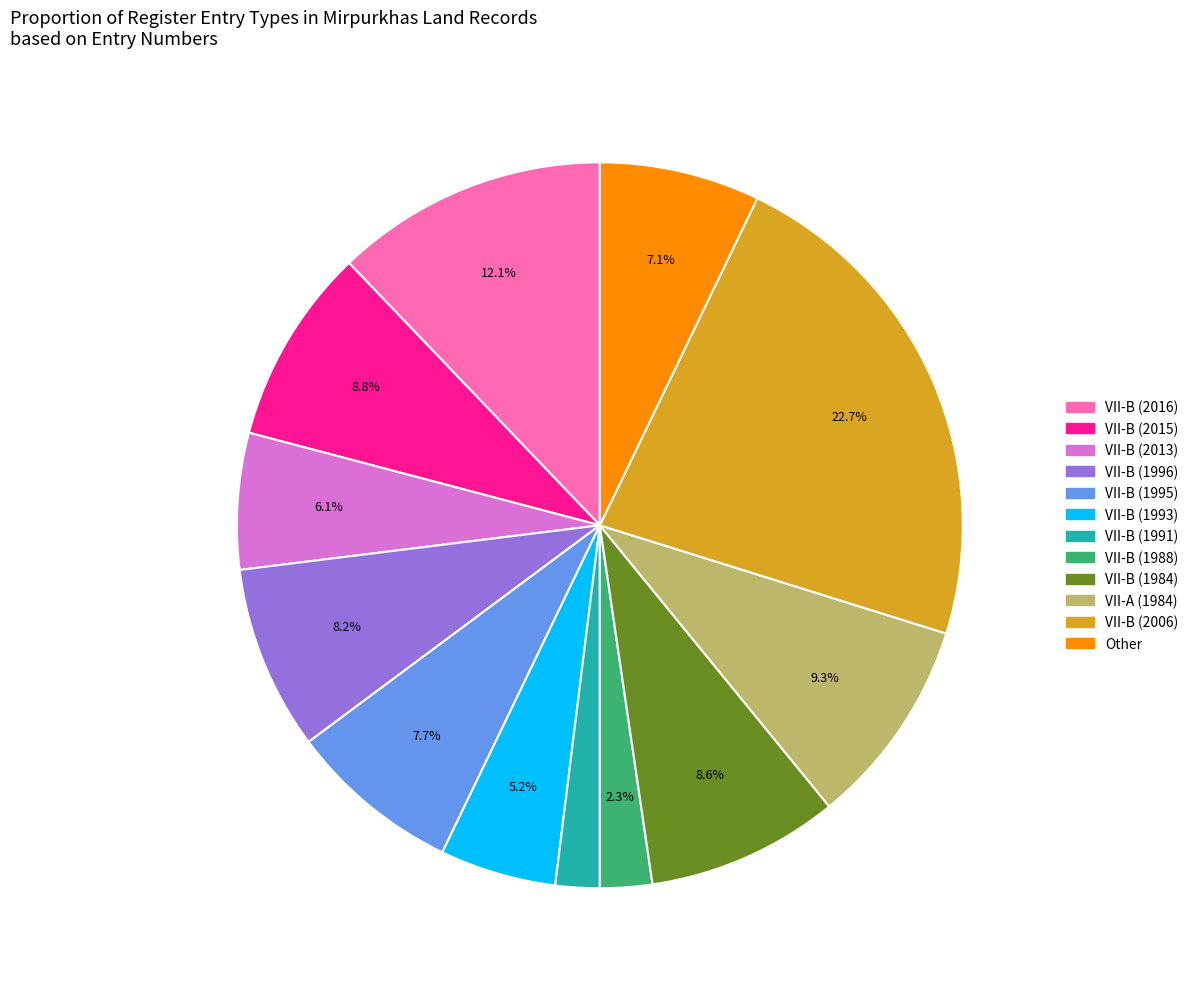

Is there any slice that represents more than half of the pie?

No